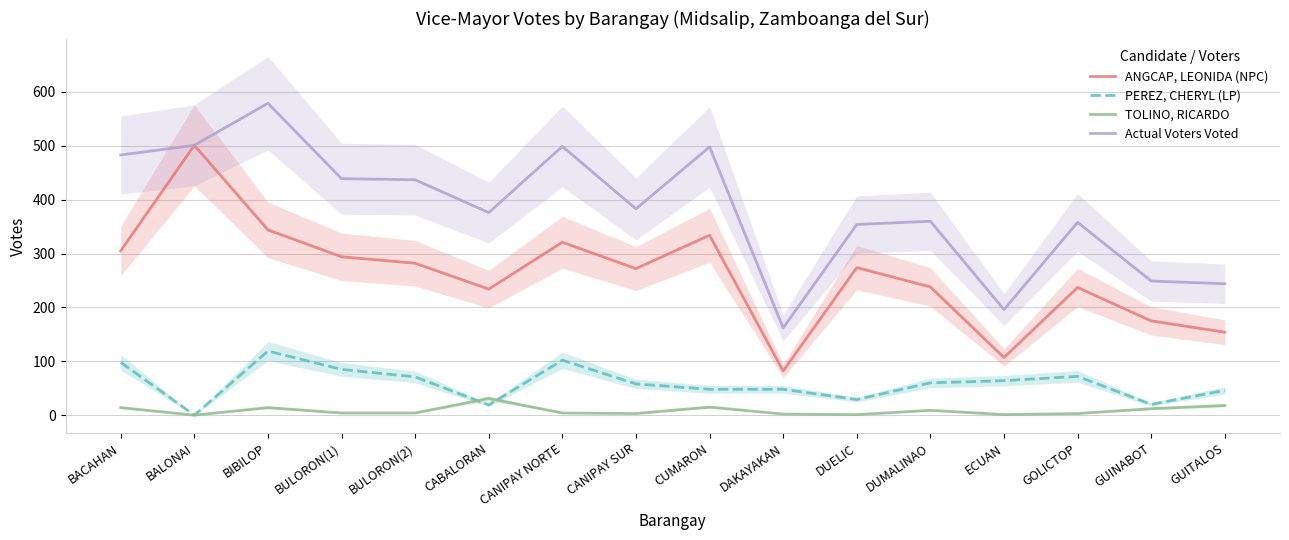

What is the greatest value displayed?

579